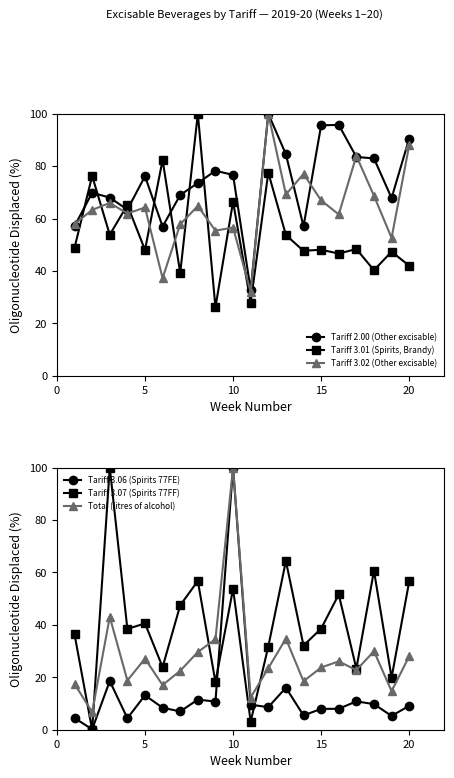

At how many categories does at least one series exceed 71?

15